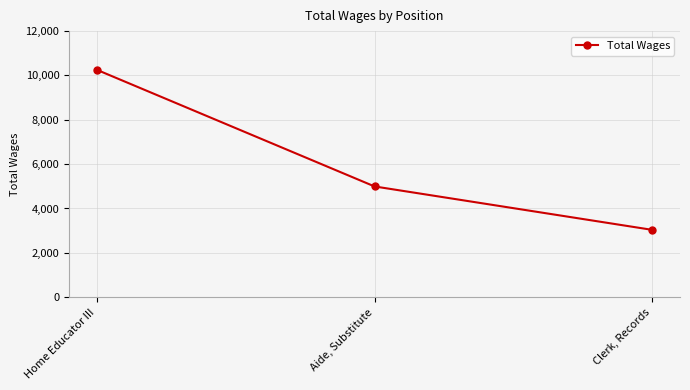

What is the label of the 1st point from the right?

Clerk, Records